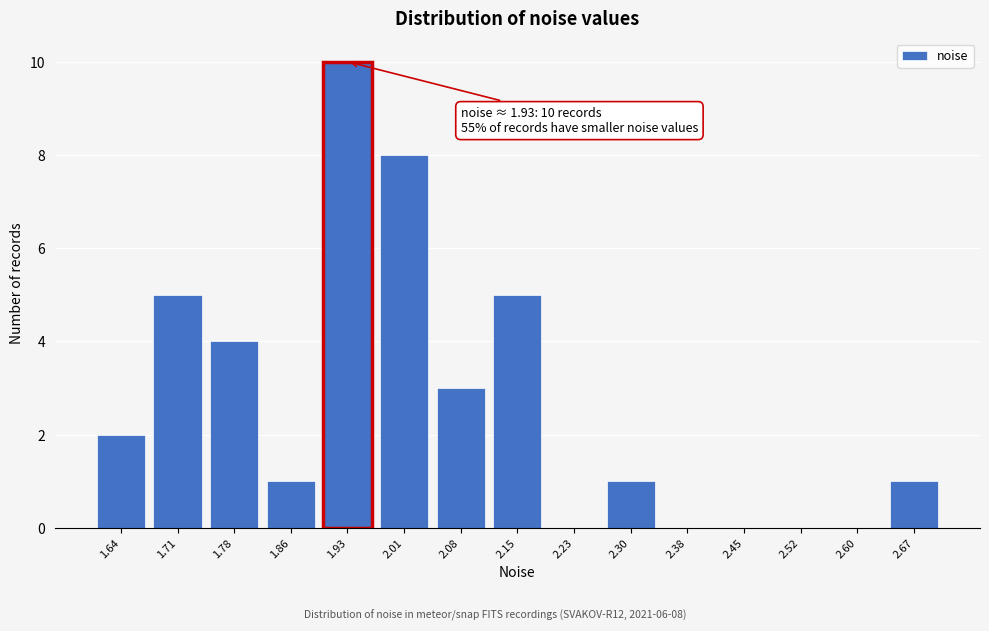

Reading left to right, what are all the values shown in this chart?

1.64=2	1.71=5	1.78=4	1.86=1	1.93=10	2.01=8	2.08=3	2.15=5	2.23=0	2.30=1	2.38=0	2.45=0	2.52=0	2.60=0	2.67=1